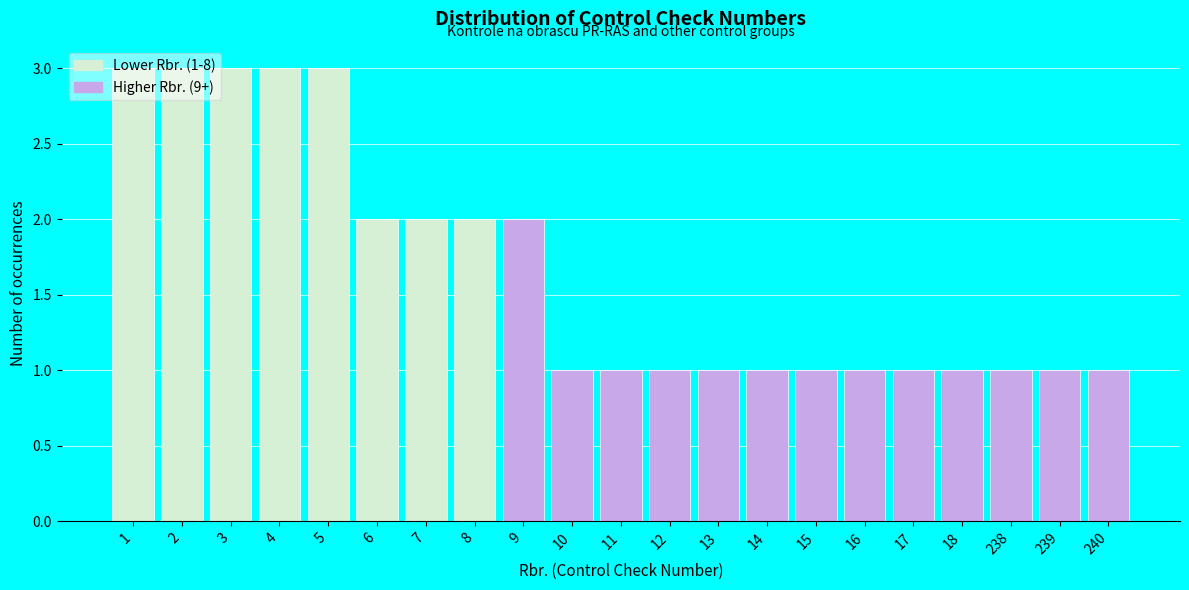

What is the maximum value shown in the chart?

3